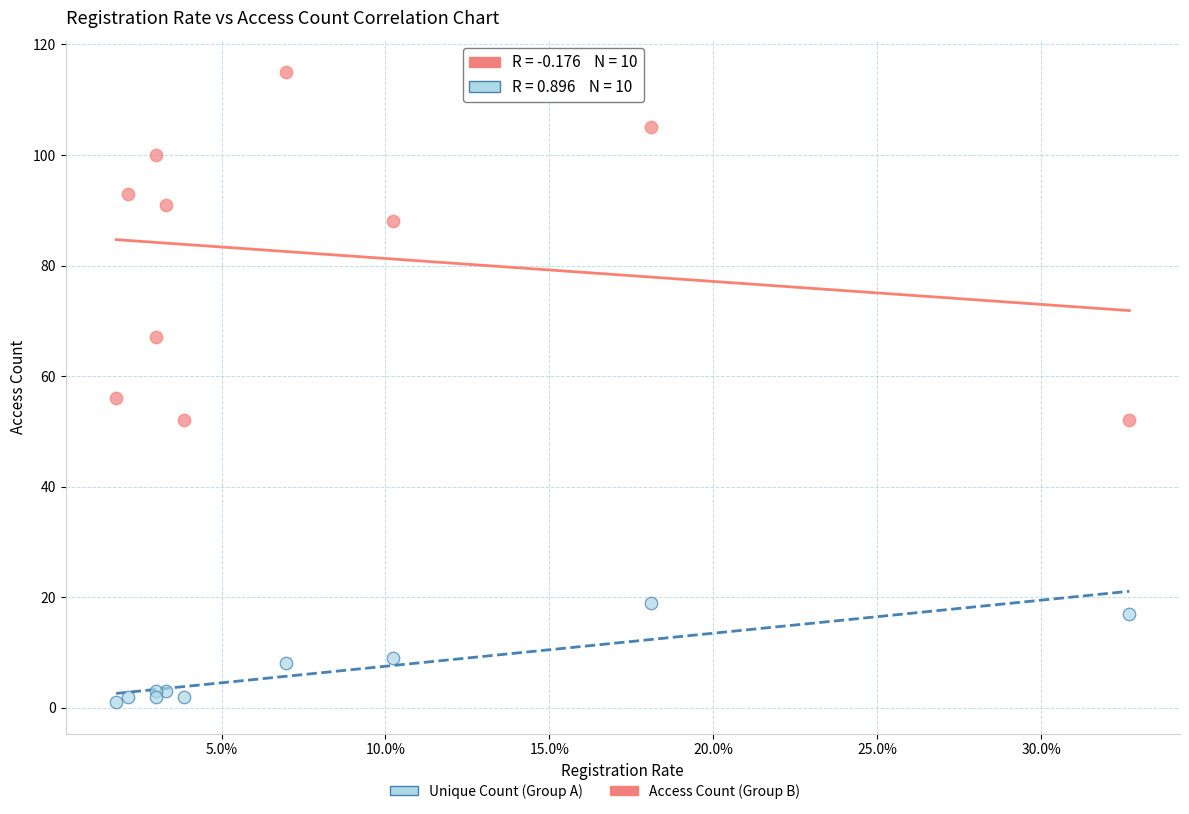

Across all series, what Y value is closest to 58?

56